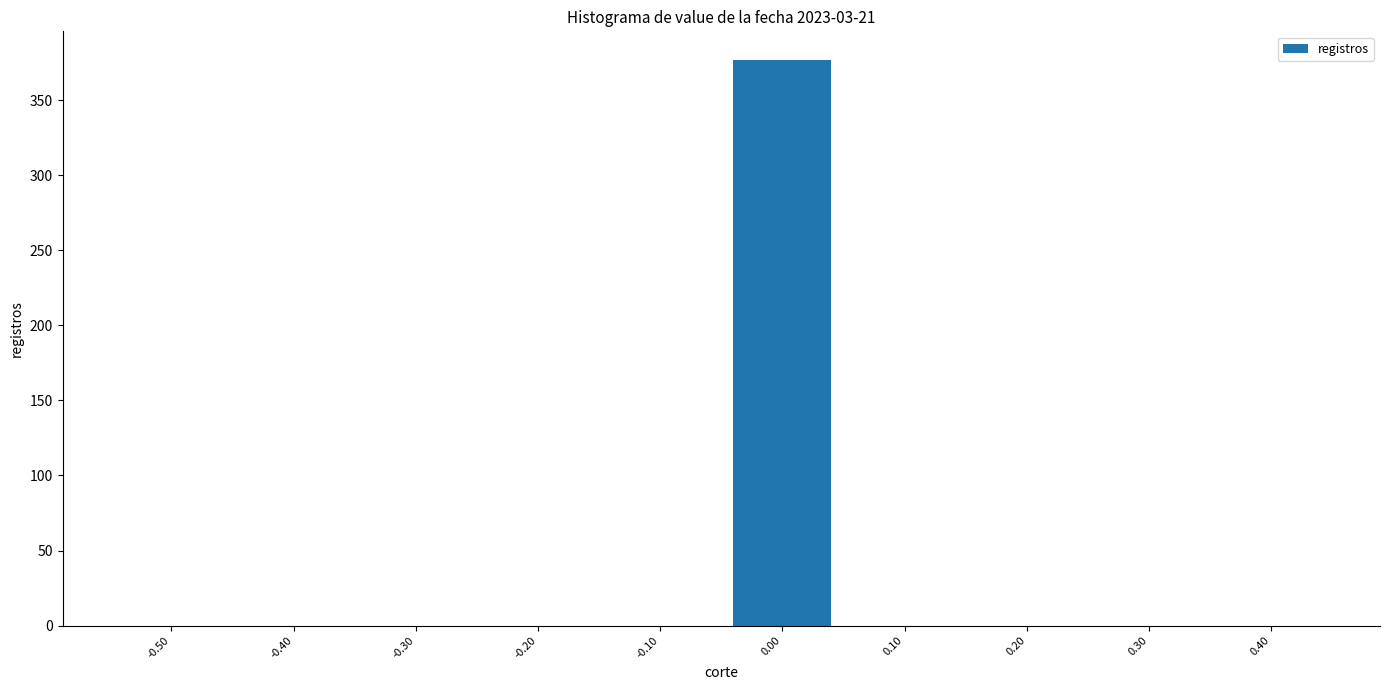

Reading right to left, transcribe all the data shown in this chart.

0.40=0	0.30=0	0.20=0	0.10=0	0.00=377	-0.10=0	-0.20=0	-0.30=0	-0.40=0	-0.50=0